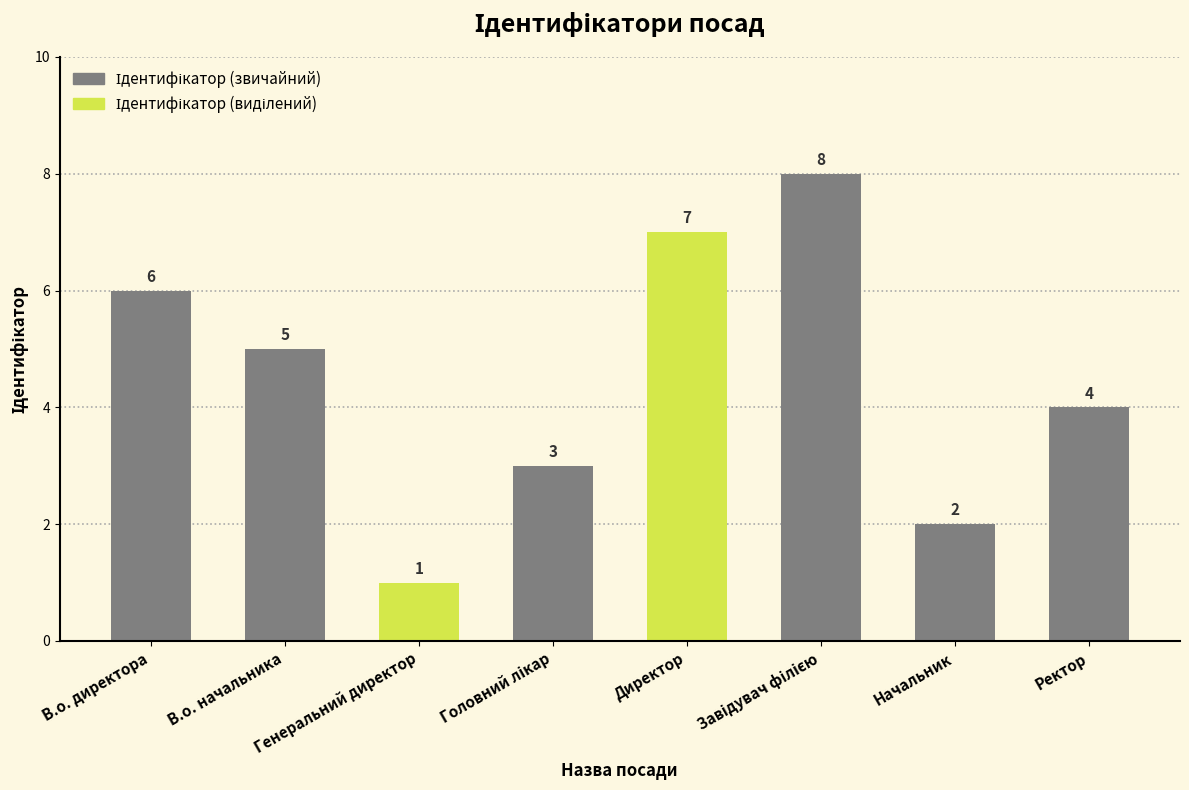

What is the maximum value shown in the chart?

8